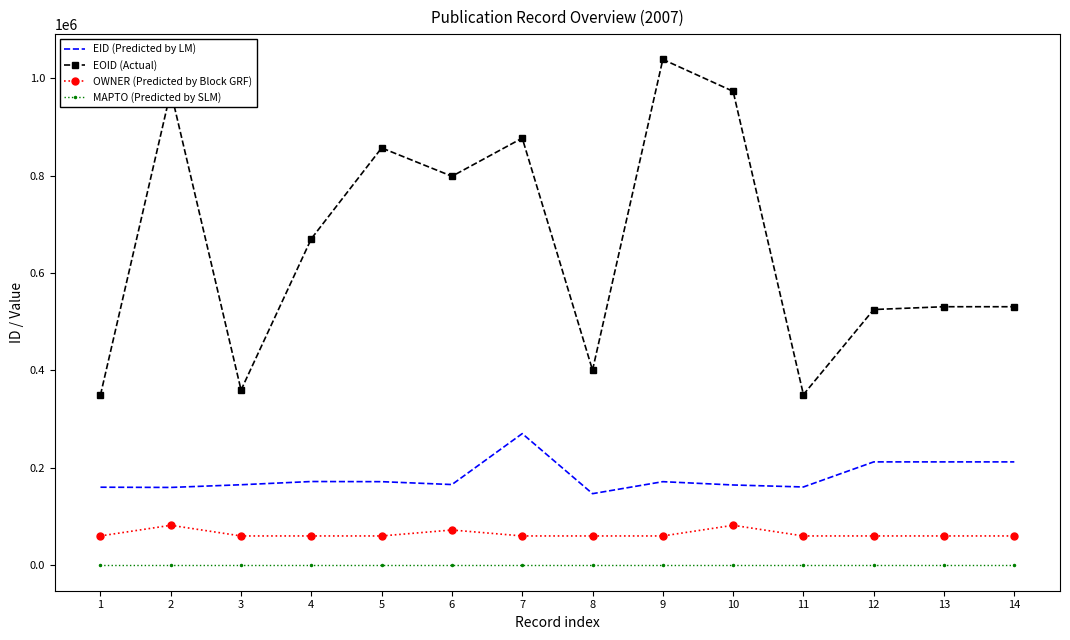

Which series has the widest spread of values?

EOID (Actual)